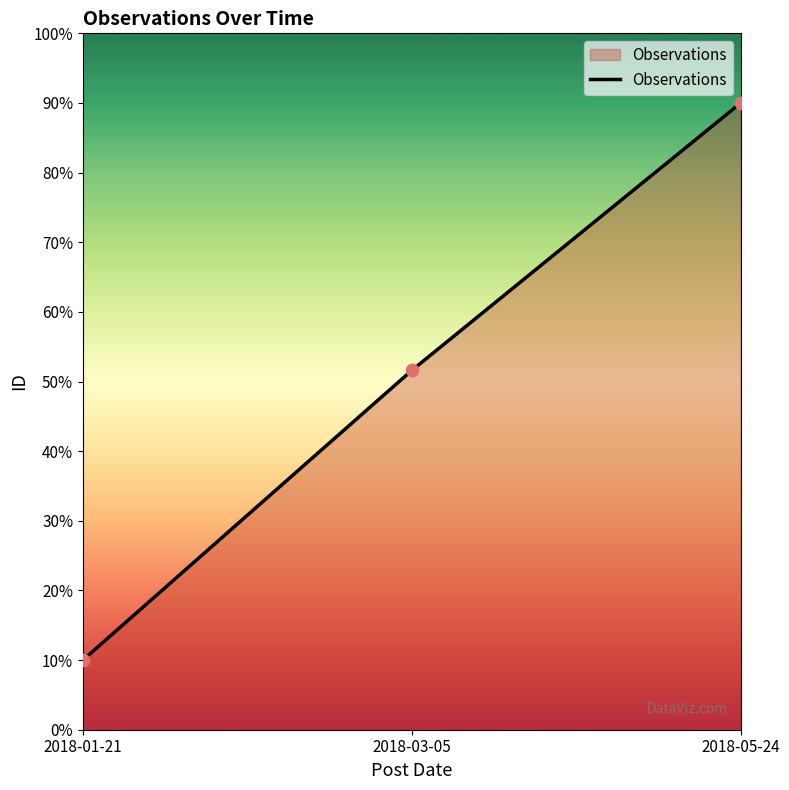

What is the change in value from 2018-01-21 to 2018-05-24?

+80.0